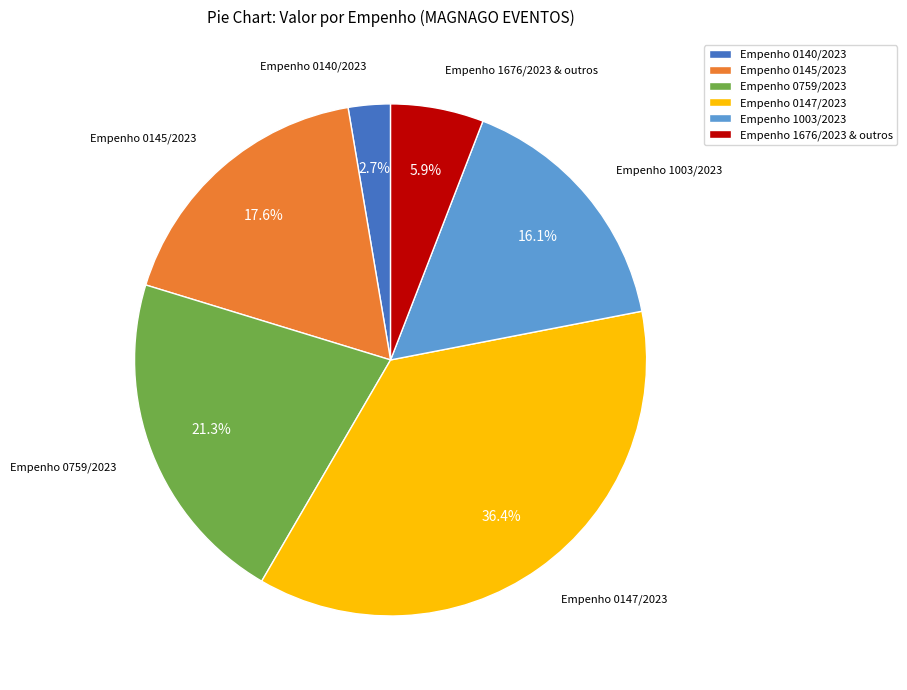

Rank the categories by value from highest to lowest.

Empenho 0147/2023, Empenho 0759/2023, Empenho 0145/2023, Empenho 1003/2023, Empenho 1676/2023 & outros, Empenho 0140/2023